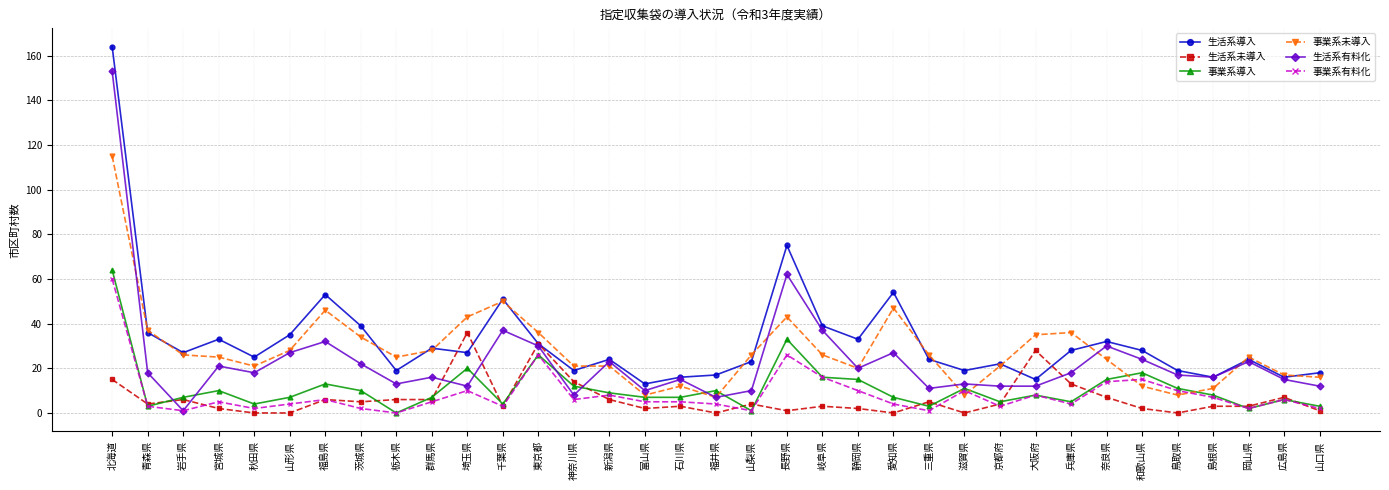

True or false: 生活系未導入 and 事業系未導入 intersect in this chart.

False